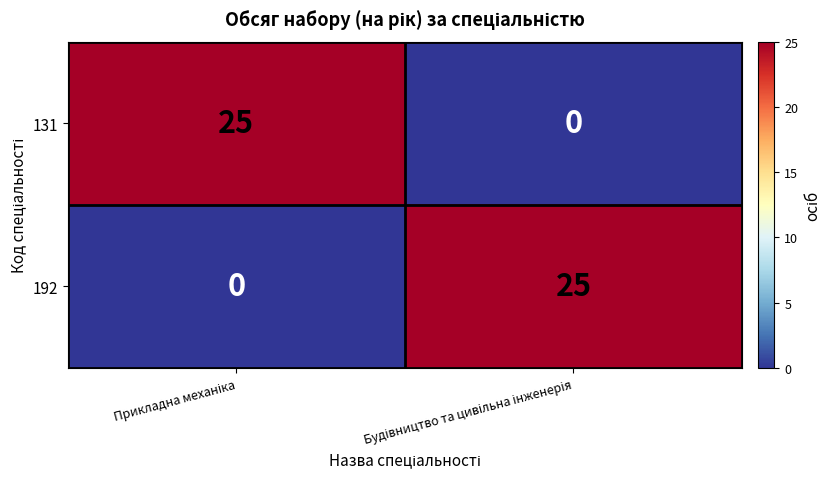

What is the maximum value for 192?

25